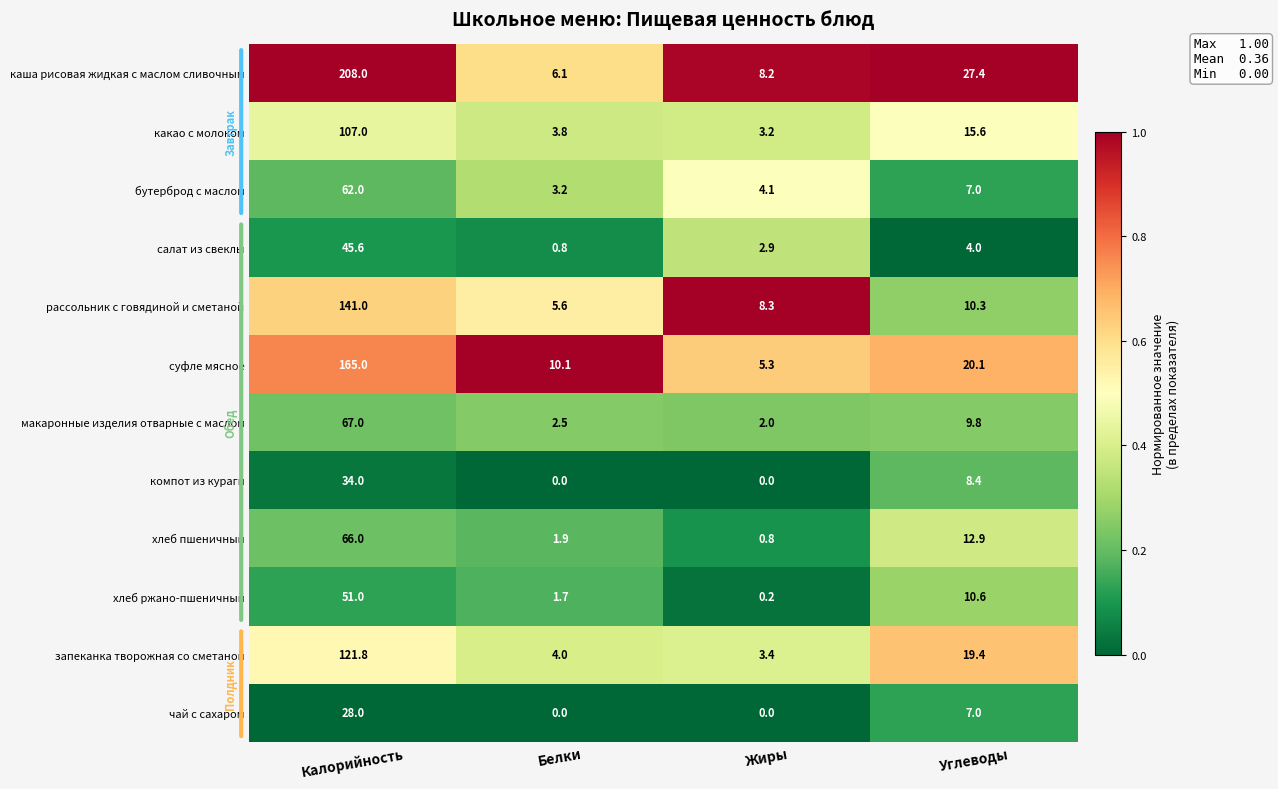

At which label is бутерброд с маслом closest to 32?

Углеводы